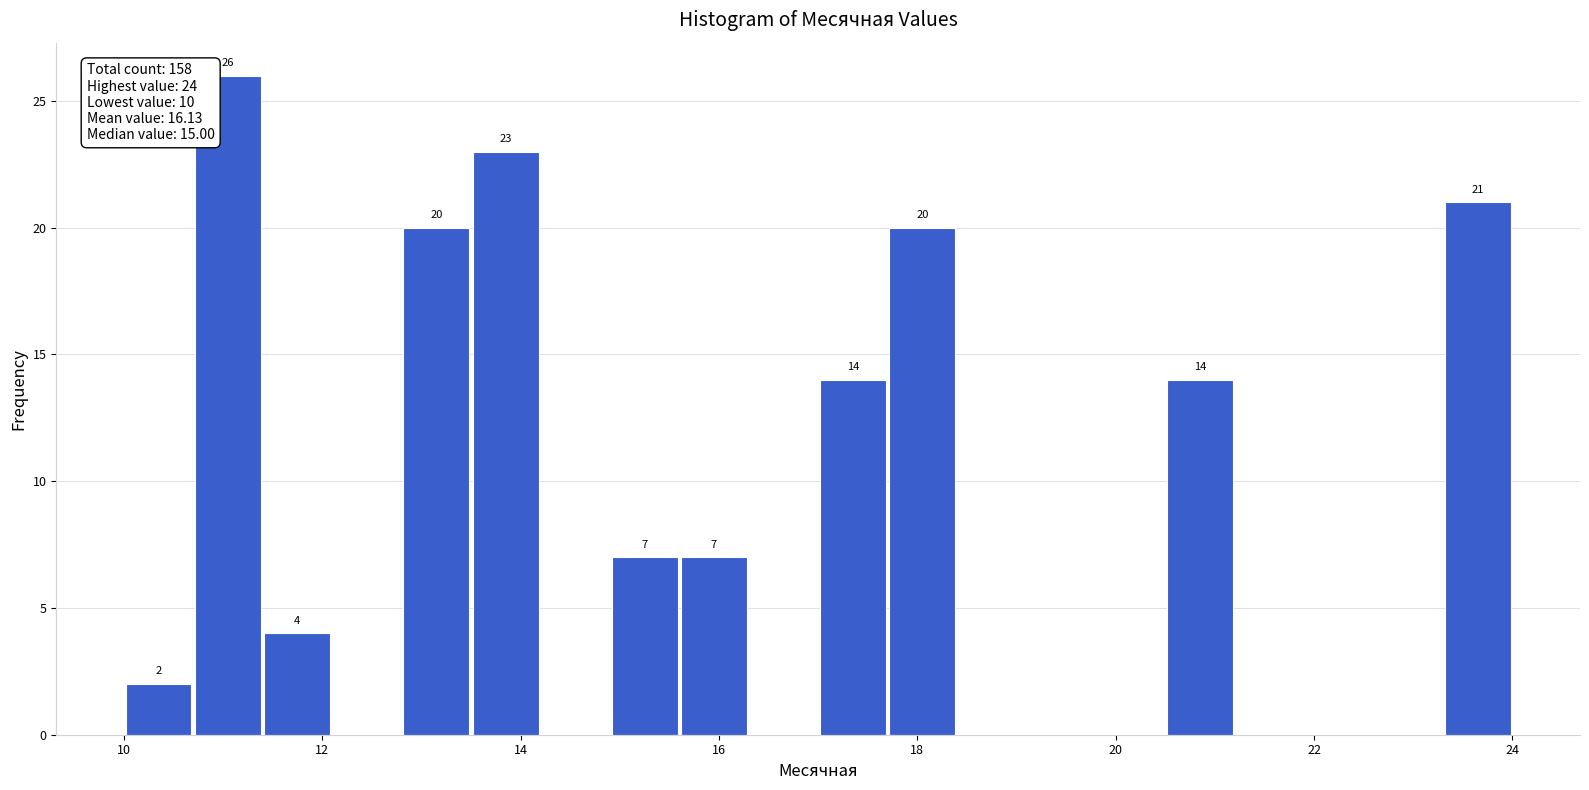

Read against the x-axis, roughly where is the centre of the tallest bar?

11.0